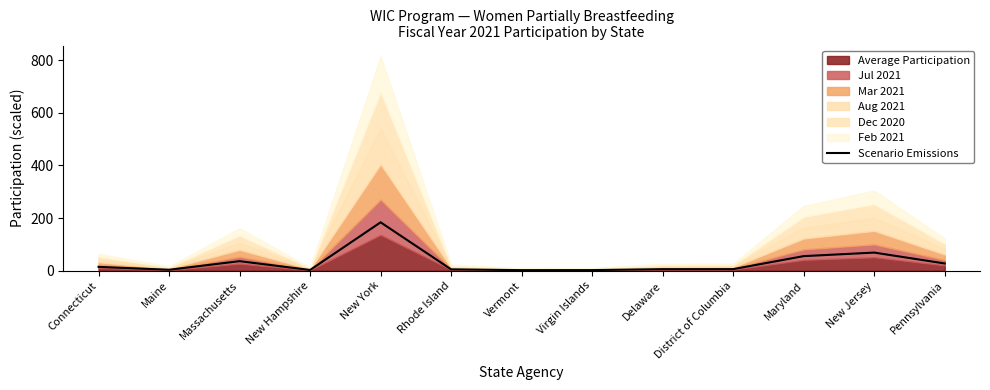

What is the change in value from Maine to New Hampshire?

-0.8